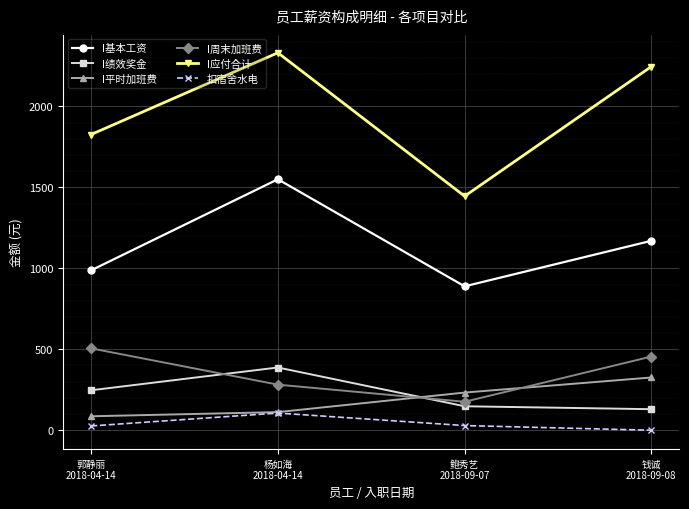

Count the number of data series in this chart.

6